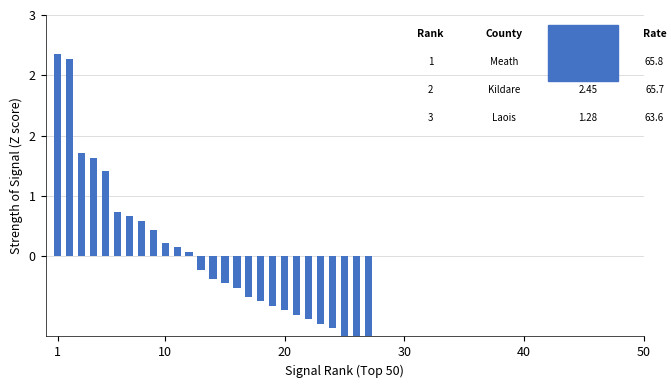

What is the minimum value shown in the chart?

-1.5